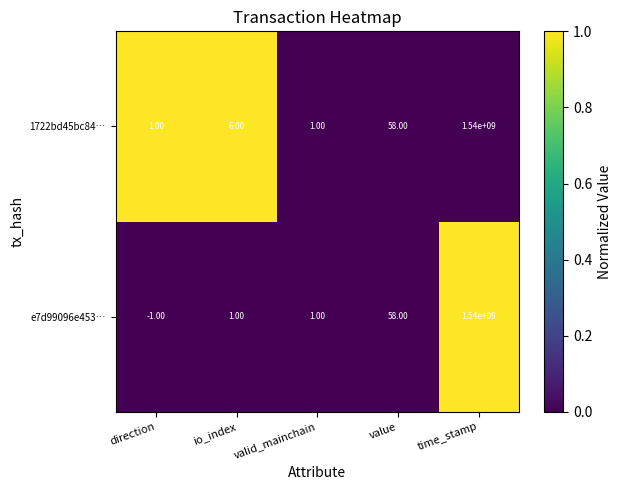

Rank the series by their average value, from lowest to highest.

e7d99096e453…, 1722bd45bc84…